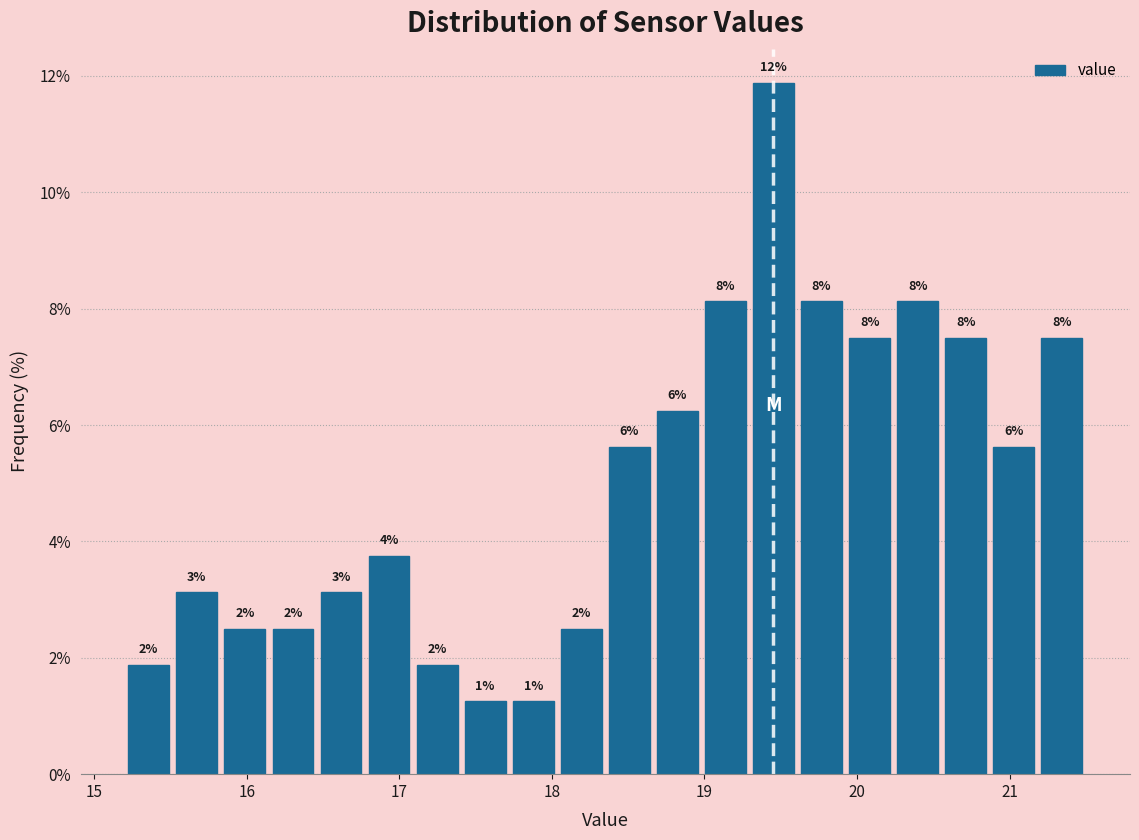

Around what value on the x-axis is the tallest bar? Give the approximate position of its centre, as read against the axis.

19.5